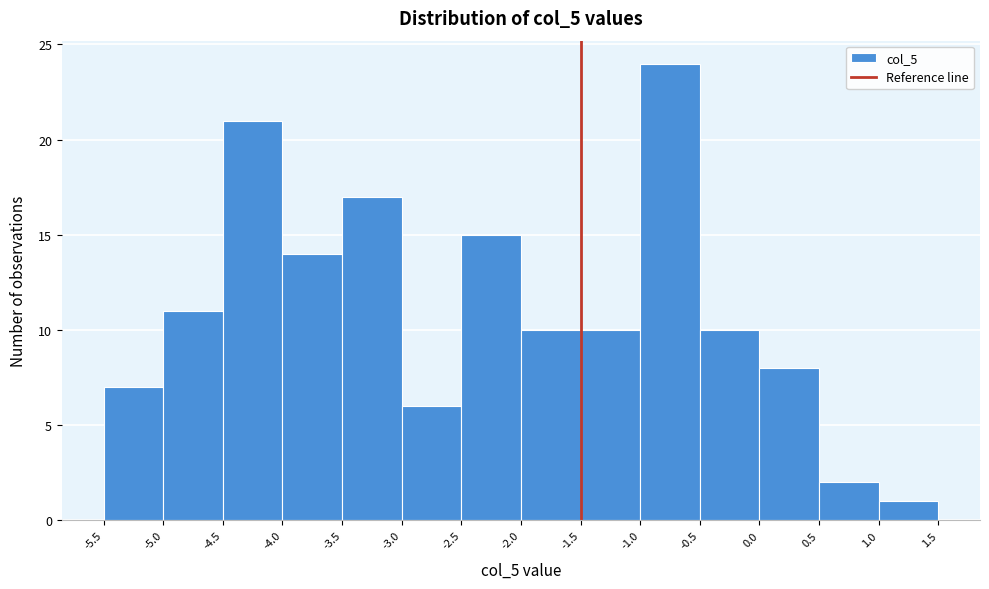

Reading left to right, list every bar in this chart as the range it spans on the x-axis followed by its height. The values are not printed on the chart, so give them approximately, as read against the axis.

-5.5 to -5.0: 7
-5.0 to -4.5: 11
-4.5 to -4.0: 21
-4.0 to -3.5: 14
-3.5 to -3.0: 17
-3.0 to -2.5: 6
-2.5 to -2.0: 15
-2.0 to -1.5: 10
-1.5 to -1.0: 10
-1.0 to -0.5: 24
-0.5 to 0.0: 10
0.0 to 0.5: 8
0.5 to 1.0: 2
1.0 to 1.5: 1